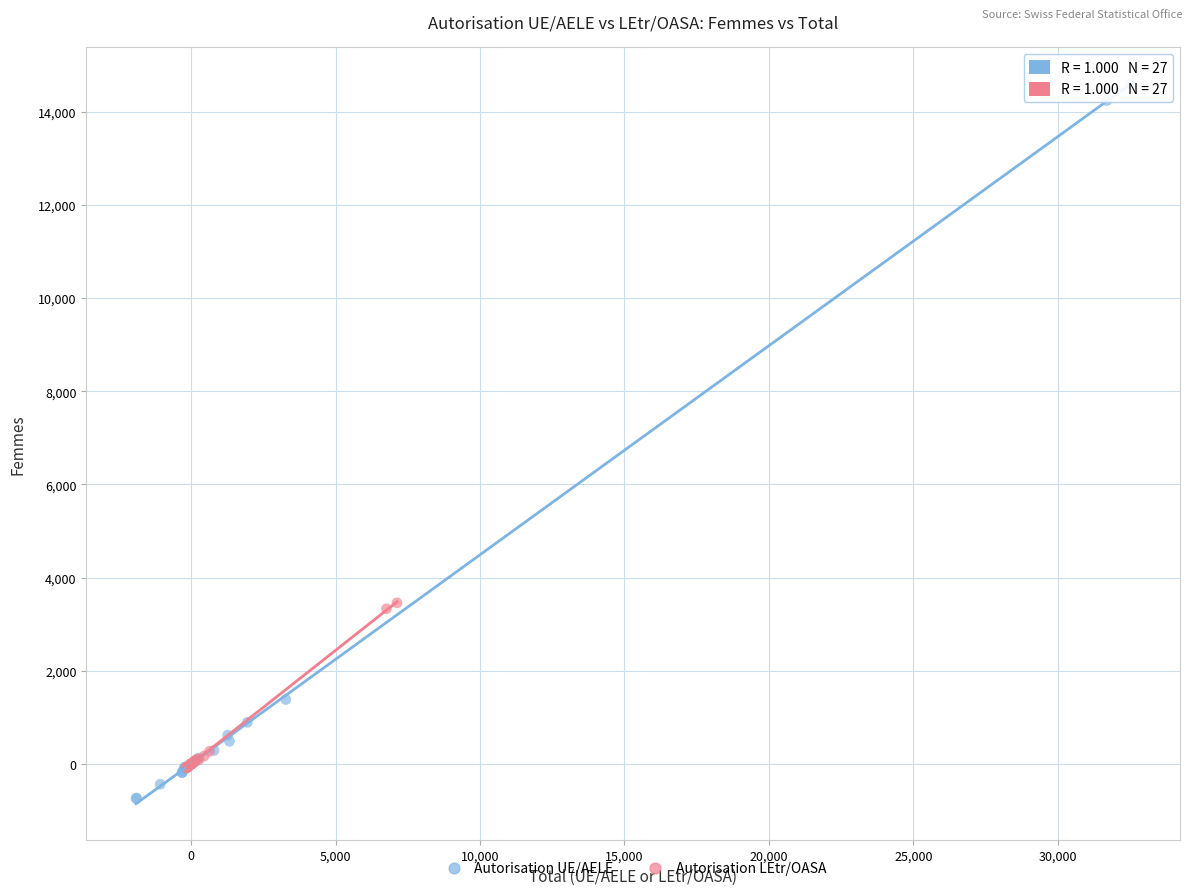

Which series has the largest Y range (max minus min)?

Autorisation UE/AELE